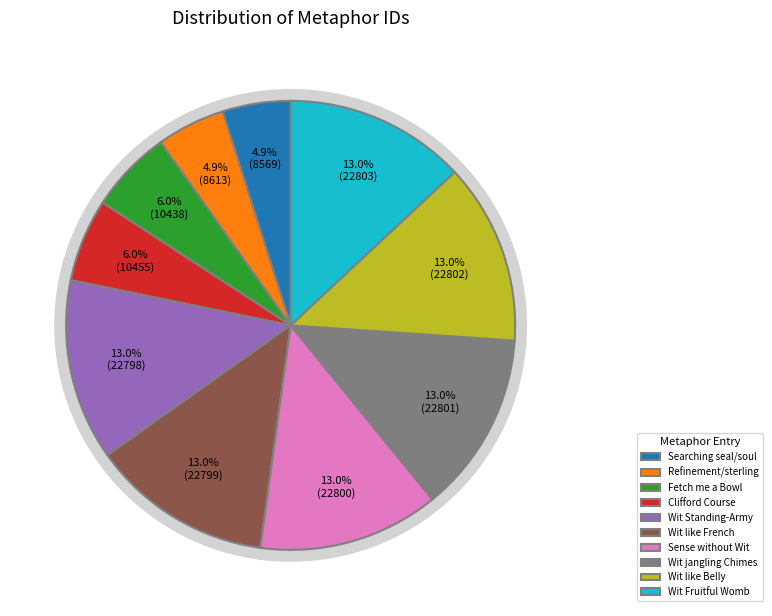

Combined, what portion of the pie is Wit Fruitful Womb and Wit like French?

26.1%